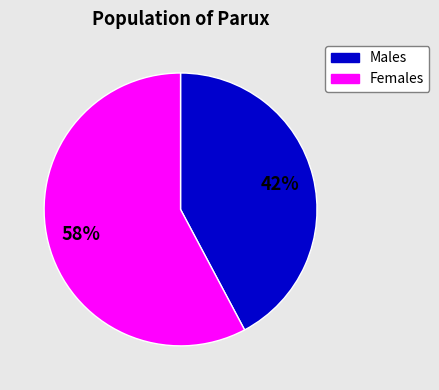

To the nearest percent, what is the difference between the largest and smallest slice percentages?

16%